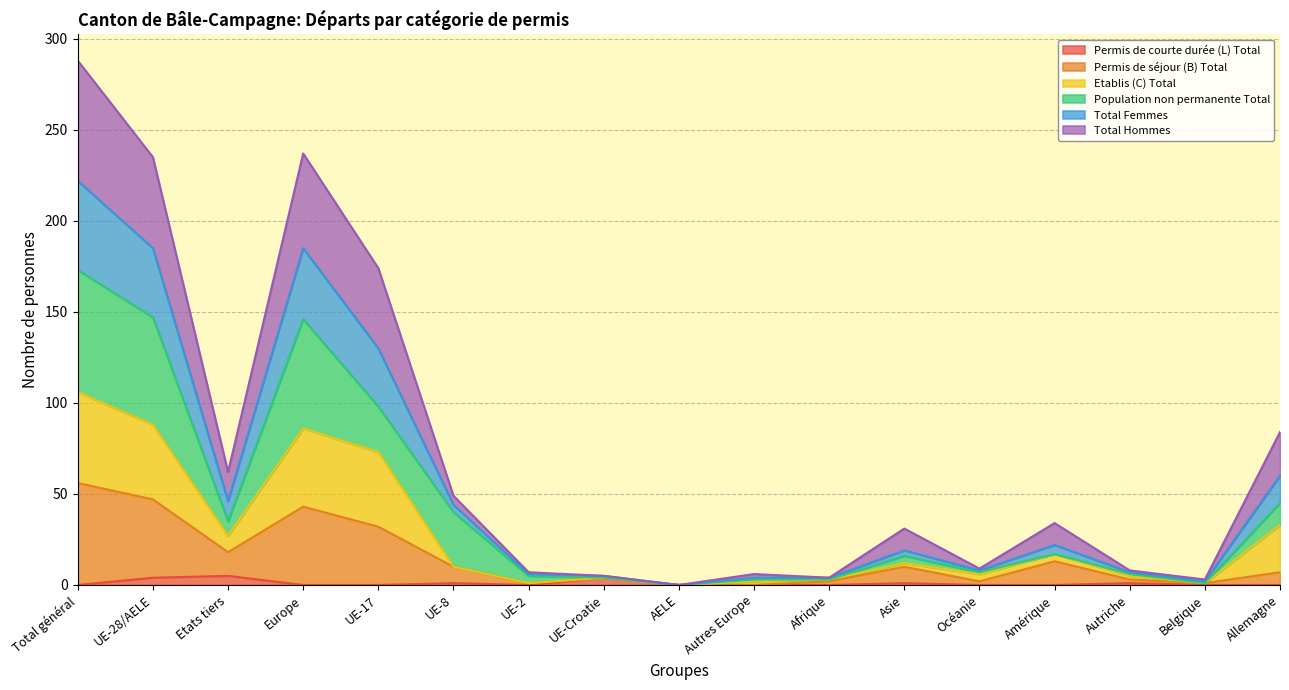

What is the difference between the highest and lowest values at Autriche?

7